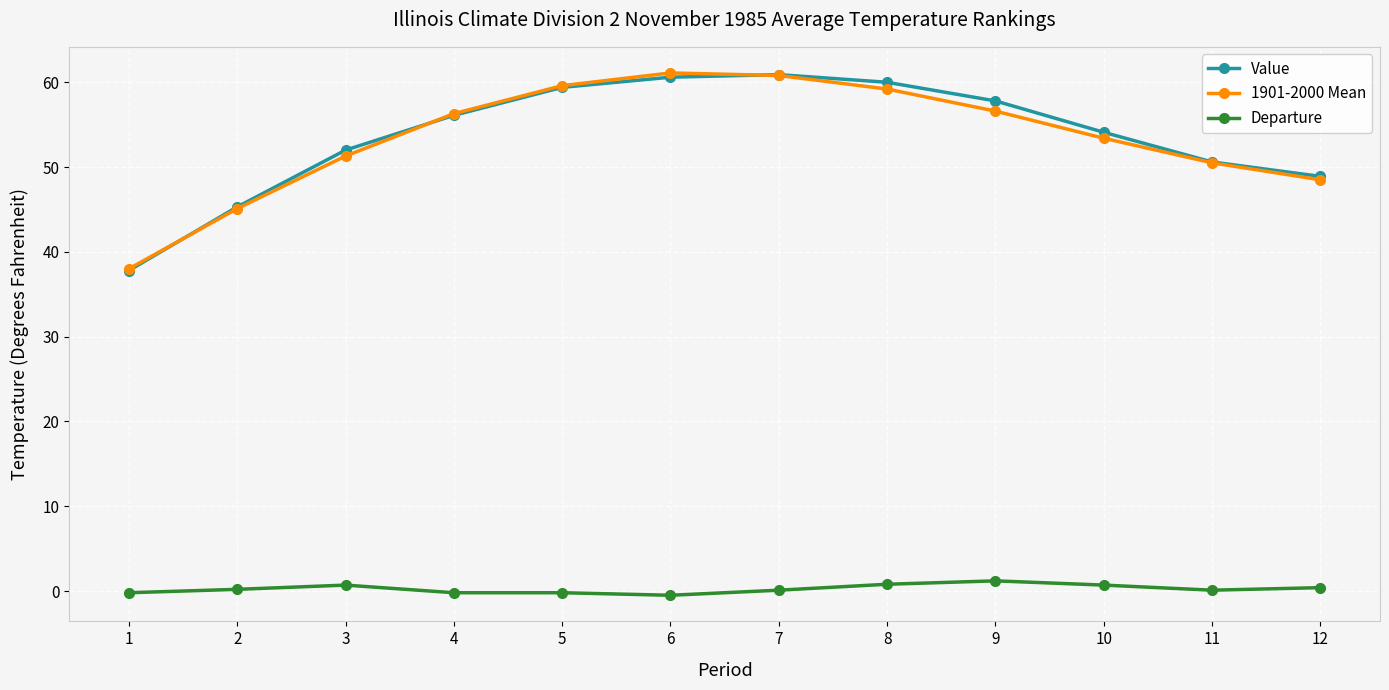

What is the greatest value displayed?

61.1